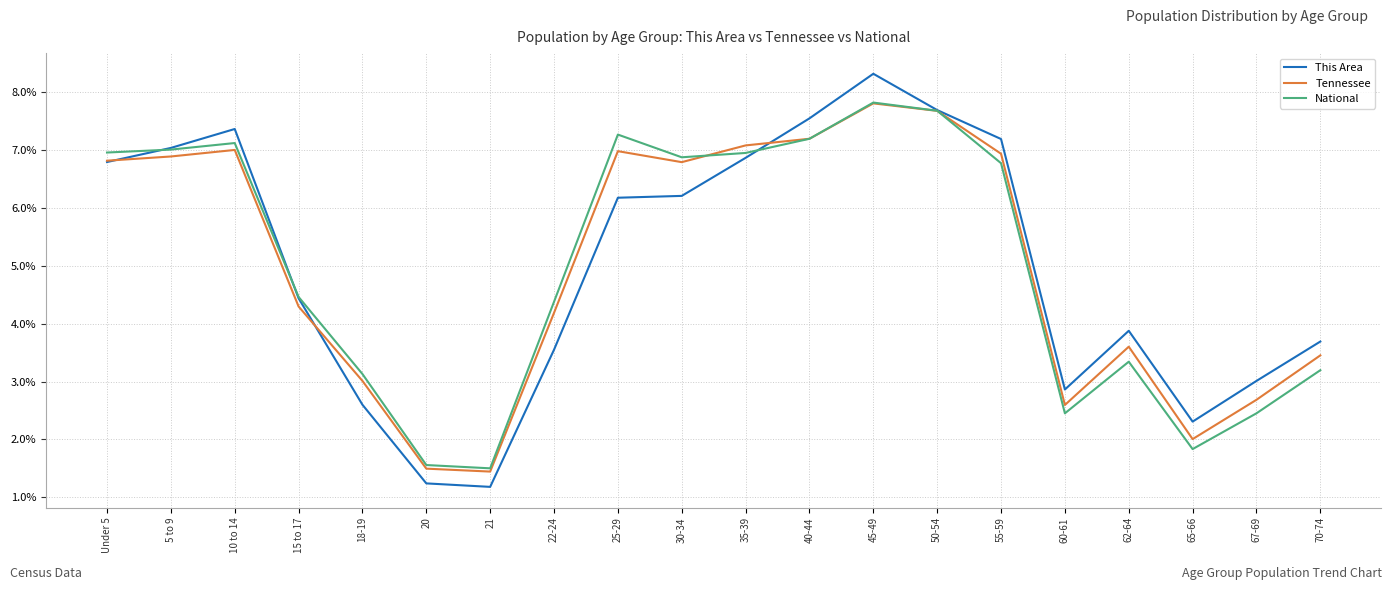

At which label does This Area first exceed 6?

Under 5